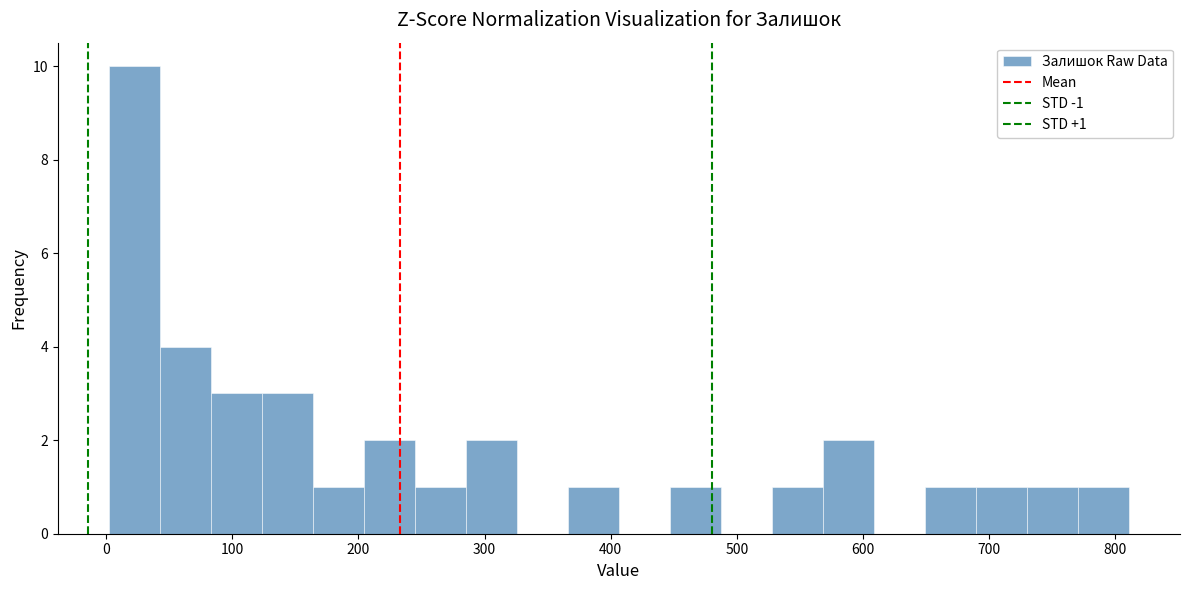

Which range on the x-axis has the tallest bar?

0 to 40